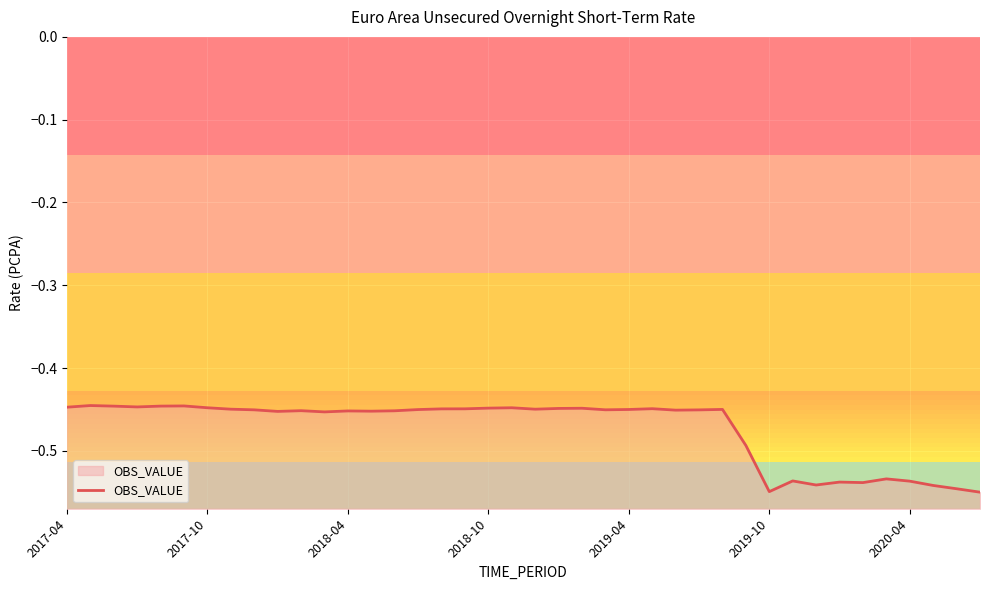

What is the greatest value displayed?

-0.4